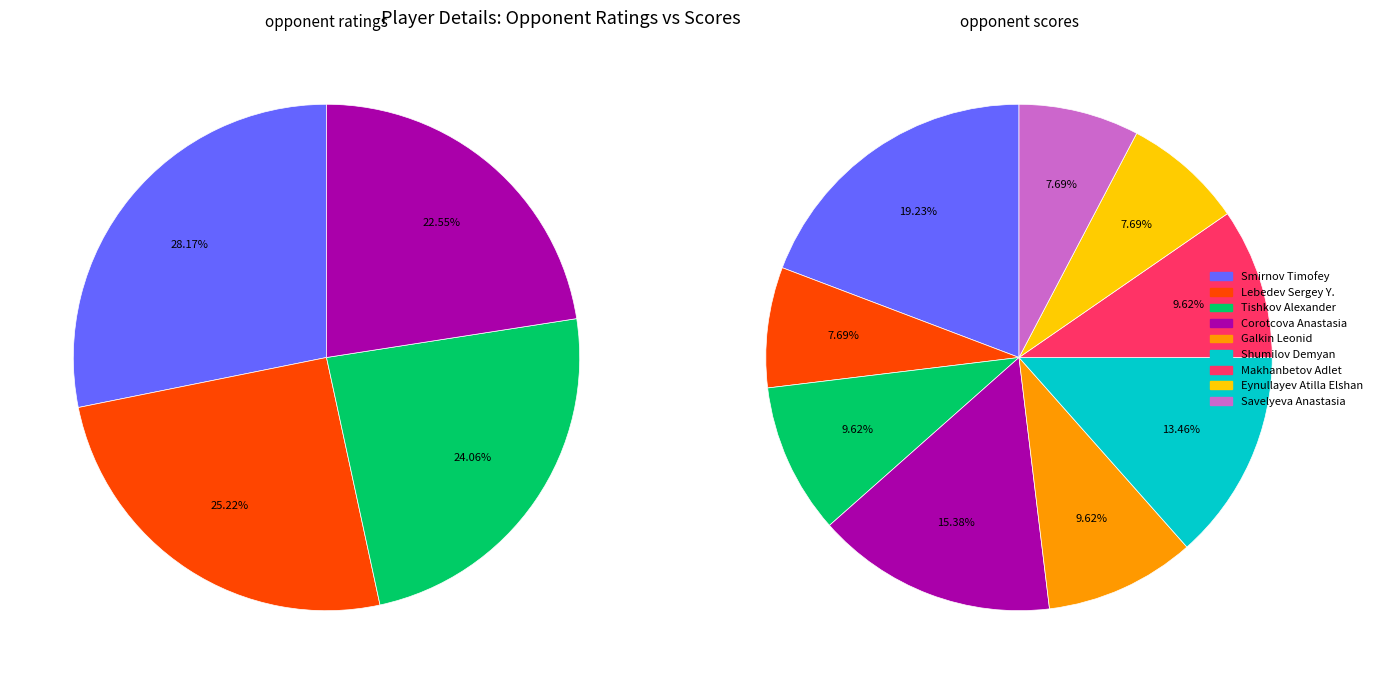

Do Shumilov Demyan and Makhanbetov Adlet together represent more than half of the pie?

No